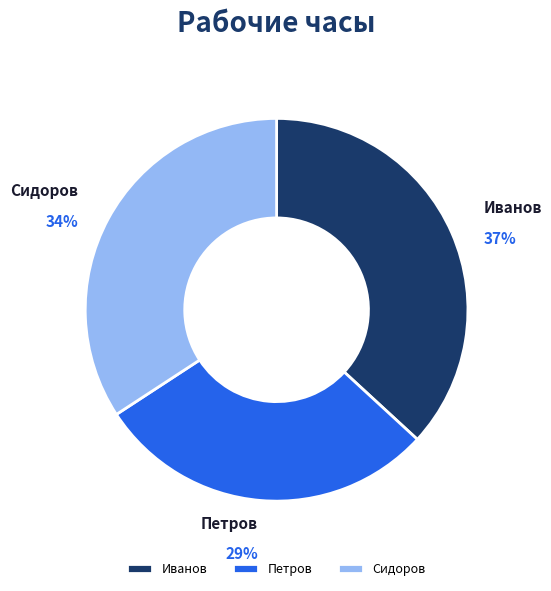

Which slice is the largest?

Иванов